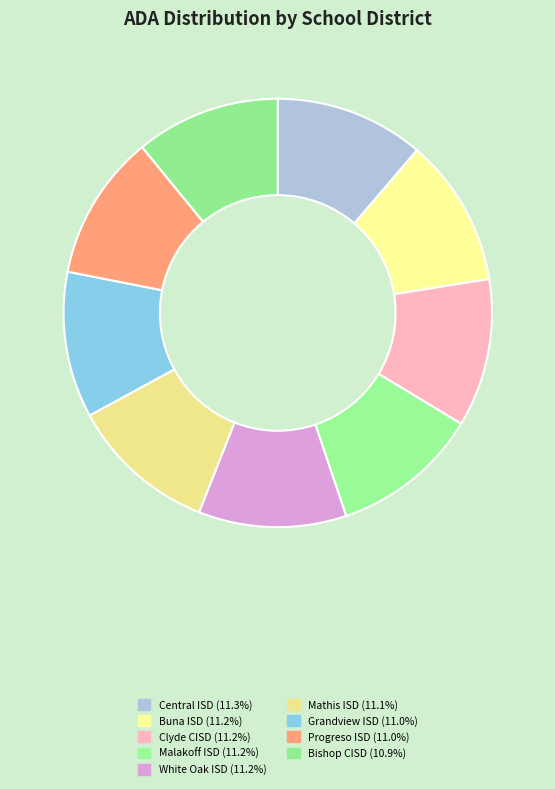

To the nearest percent, what is the combined percentage of Grandview ISD and White Oak ISD?

22%